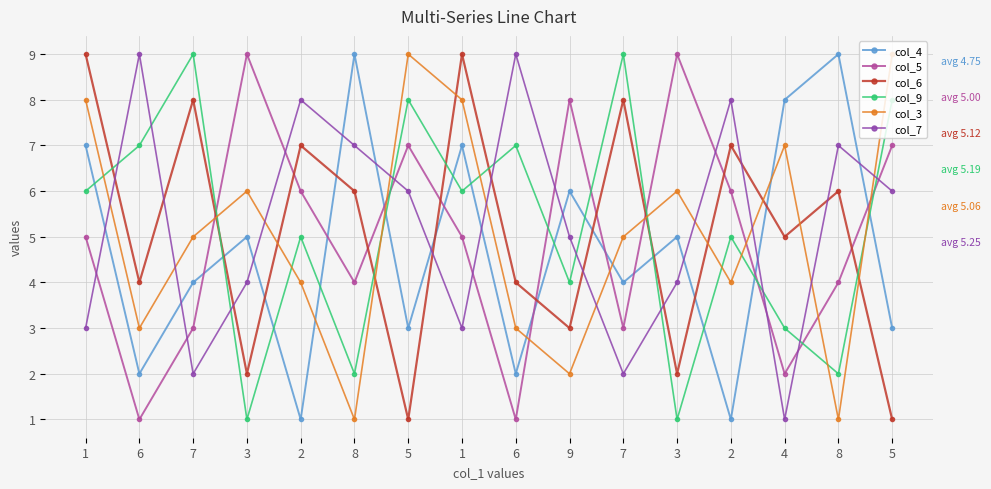

True or false: col_6 has more than 2 interior local peaks.

True